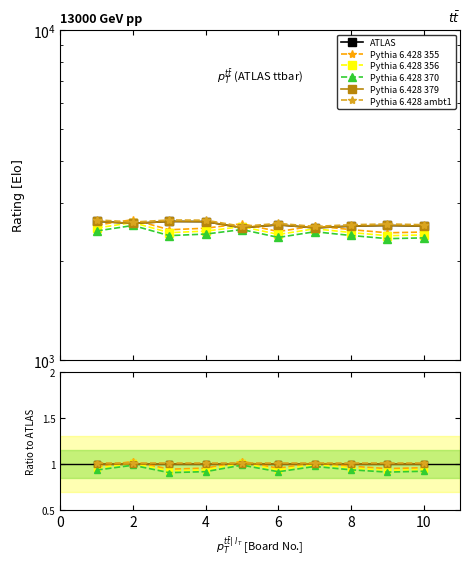

What is the difference between the maximum and minimum values in the Pythia 6.428 370 series?

0.1